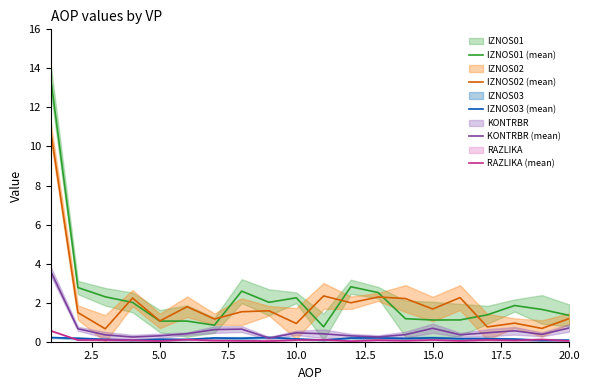

In IZNOS02 (mean), how many points are lower than both neighbors (excluding endpoints)?

8